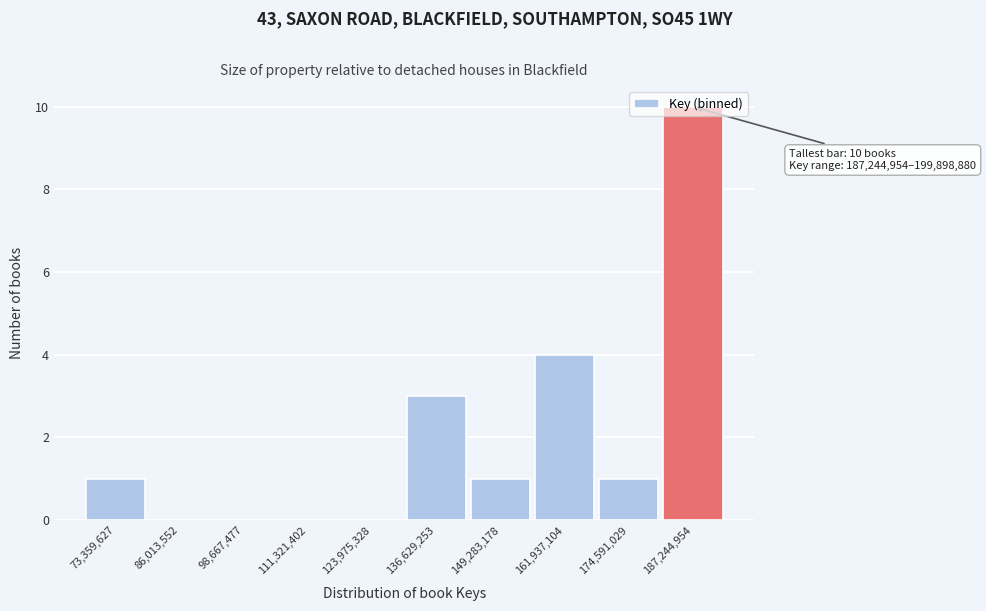

What is the sum of the values at 187,244,954 and 73,359,627?

11